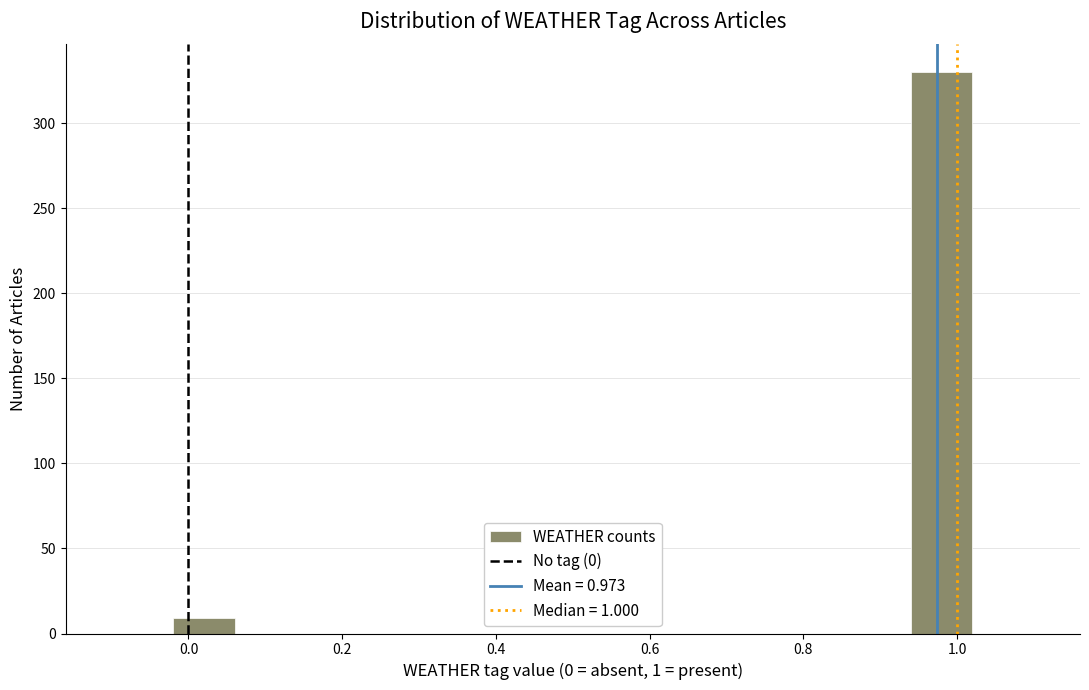

What is the height of the bar covering -0.02 to 0.06 on the x-axis? The values are not printed on the chart, so give them approximately, as read against the axis.

10